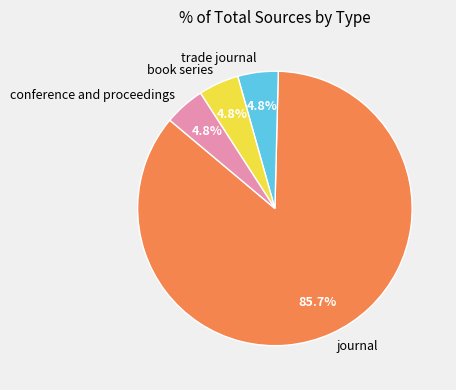

Is book series the majority of the pie?

No